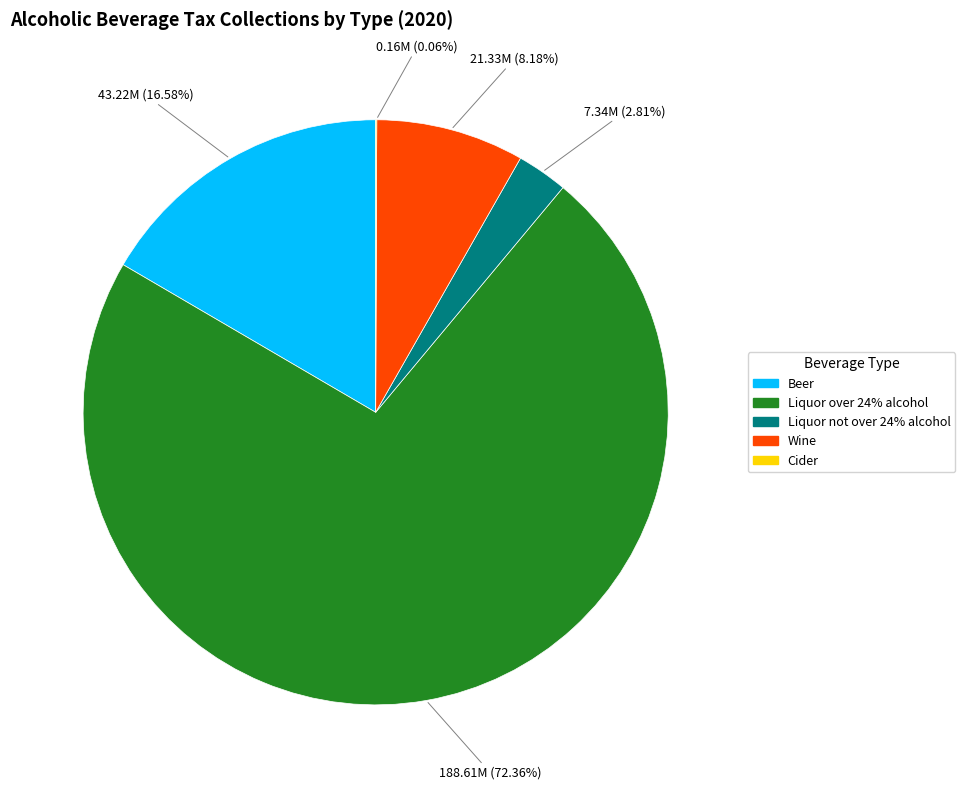

Between Wine and Liquor not over 24% alcohol, which is larger?

Wine